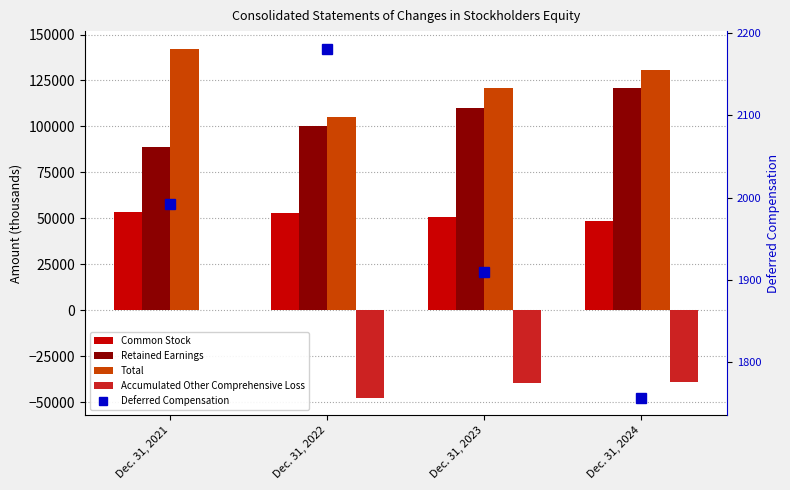

Reading left to right, what are all the values shown in this chart?

Common Stock: 53305	52636	50625	48658
Retained Earnings: 88968	100156	109756	121062
Total: 142369	105195	121016	130563
Accumulated Other Comprehensive Loss: 96	-47597	-39365	-39157
Deferred Compensation: 1992	2181	1910	1757